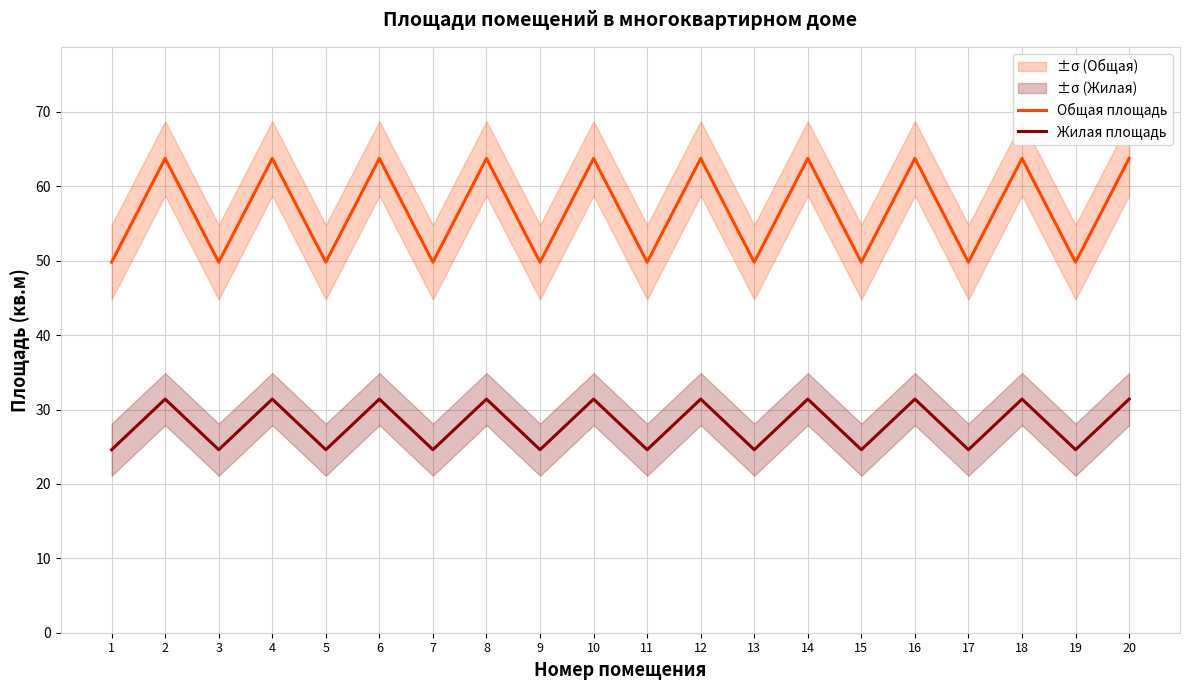

Reading right to left, what are all the values shown in this chart?

Общая площадь: 20=63.8	19=49.8	18=63.8	17=49.8	16=63.8	15=49.8	14=63.8	13=49.8	12=63.8	11=49.8	10=63.8	9=49.8	8=63.8	7=49.8	6=63.8	5=49.8	4=63.8	3=49.8	2=63.8	1=49.8
Жилая площадь: 20=31.4	19=24.6	18=31.4	17=24.6	16=31.4	15=24.6	14=31.4	13=24.6	12=31.4	11=24.6	10=31.4	9=24.6	8=31.4	7=24.6	6=31.4	5=24.6	4=31.4	3=24.6	2=31.4	1=24.6